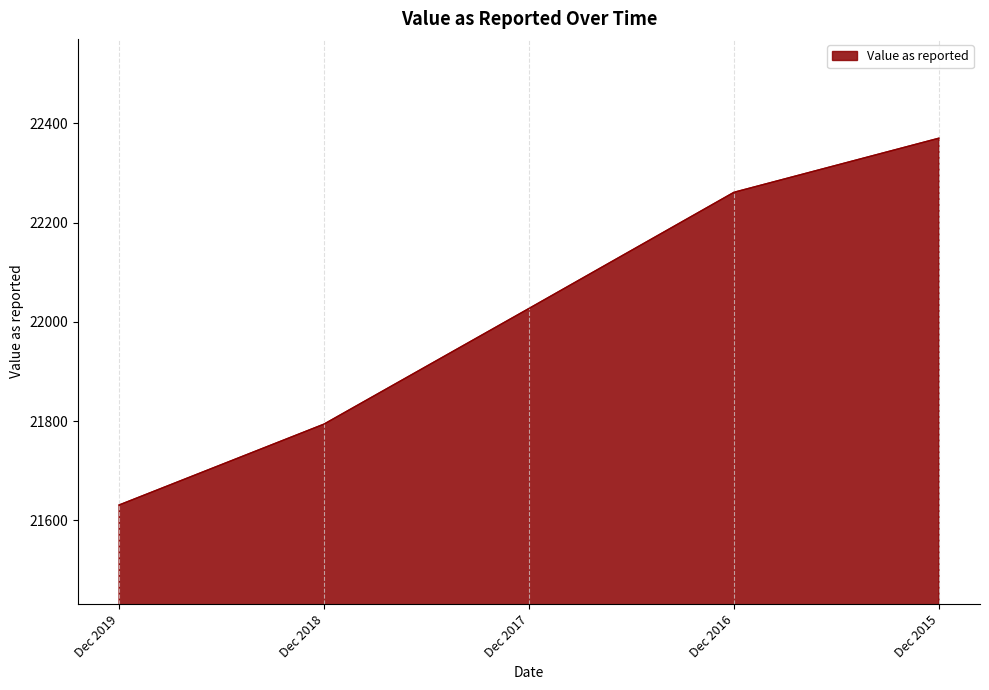

Reading left to right, what are all the values shown in this chart?

21631	21794	22027	22261	22370